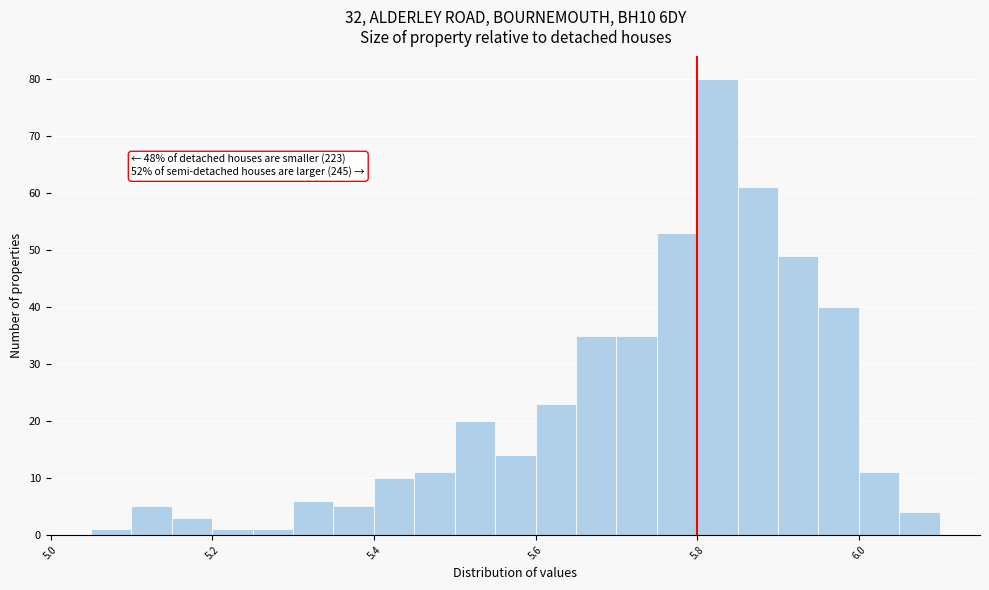

Around what value on the x-axis is the tallest bar? Give the approximate position of its centre, as read against the axis.

5.82